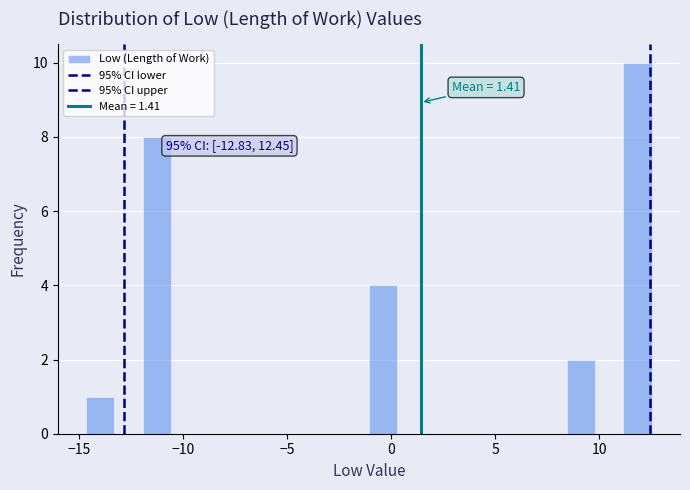

Read against the x-axis, roughly where is the centre of the tallest bar?

12.0